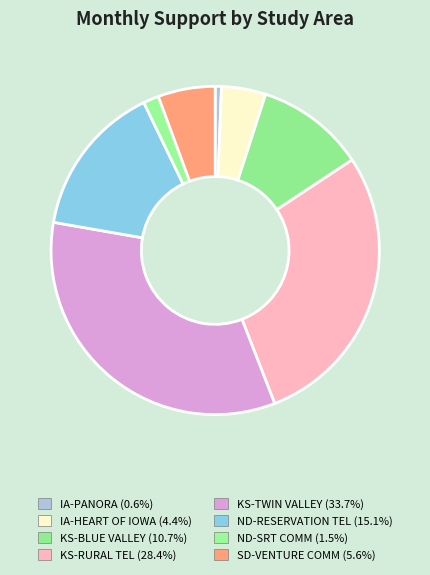

The IA-PANORA slice represents 1% of the pie. True or false?

True